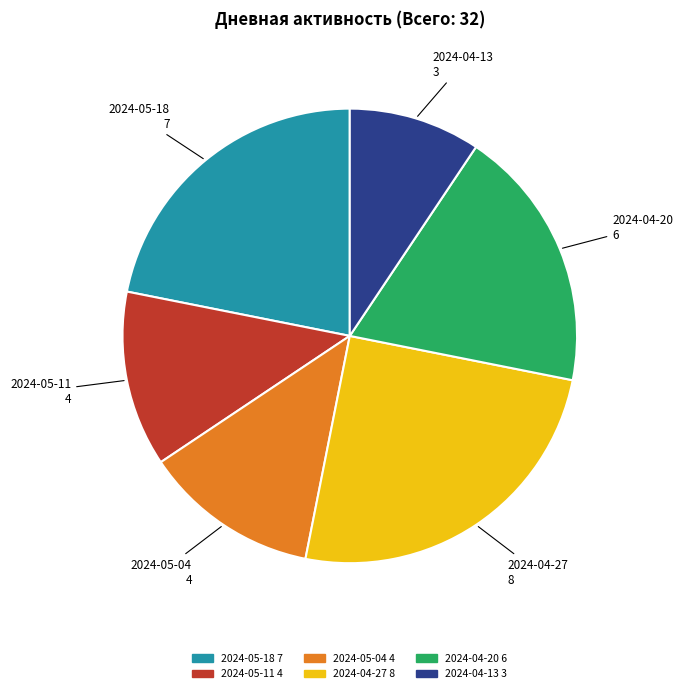

Is there any slice that represents more than half of the pie?

No